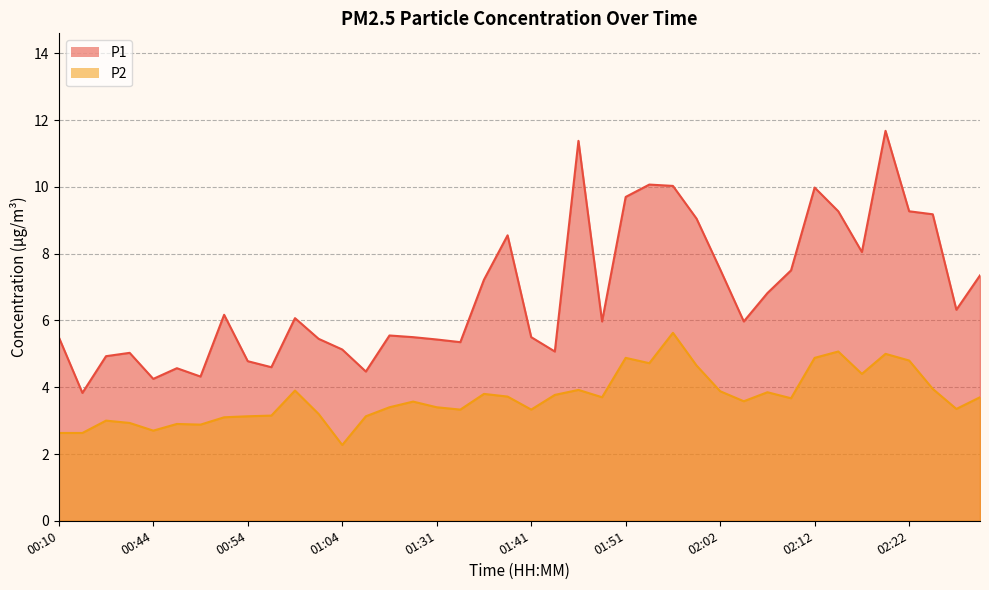

Which series has the largest total across all categories?

P1